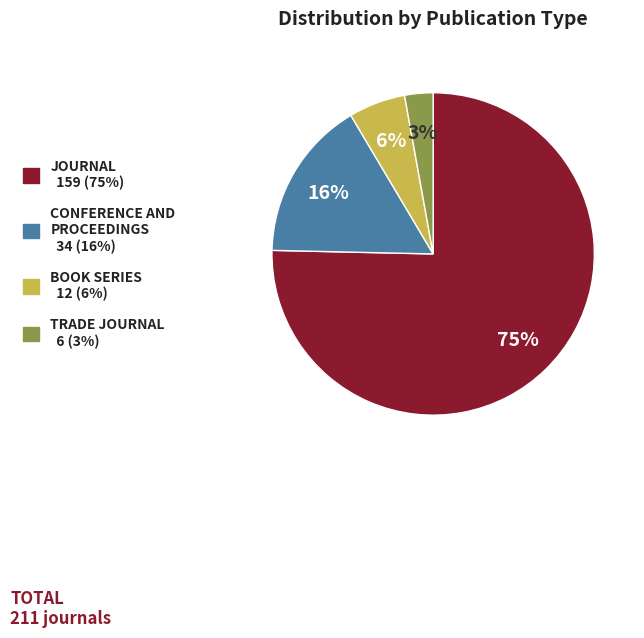

Is there any slice that represents more than half of the pie?

Yes